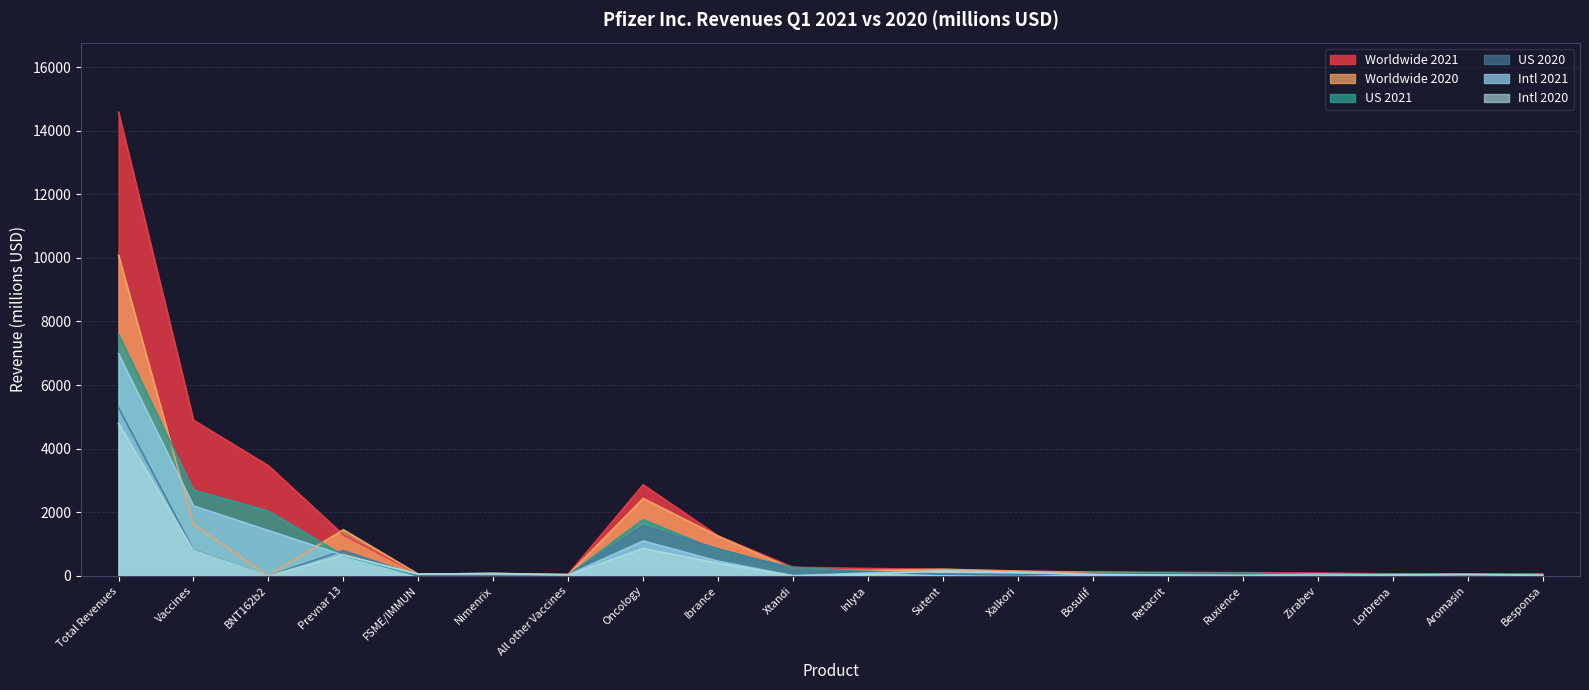

Rank the series at Vaccines from highest to lowest value.

Worldwide 2021, US 2021, Intl 2021, Worldwide 2020, US 2020, Intl 2020